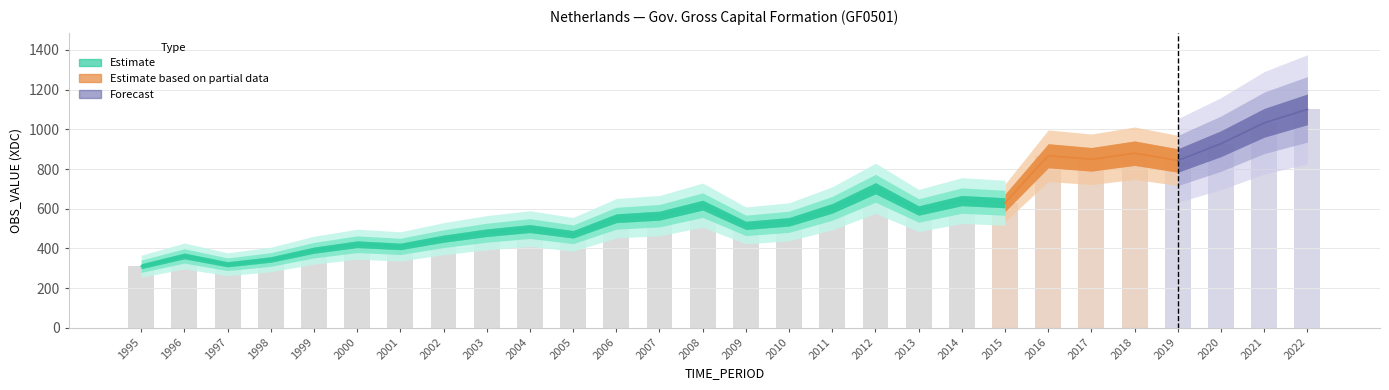

What is the average value?

604